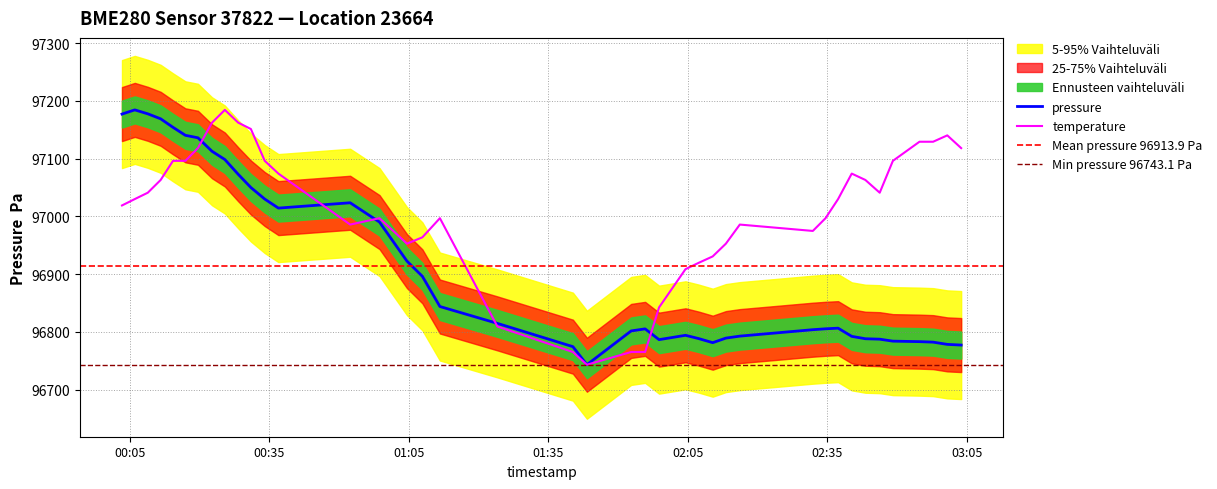

What is the maximum value shown in the chart?

97184.5